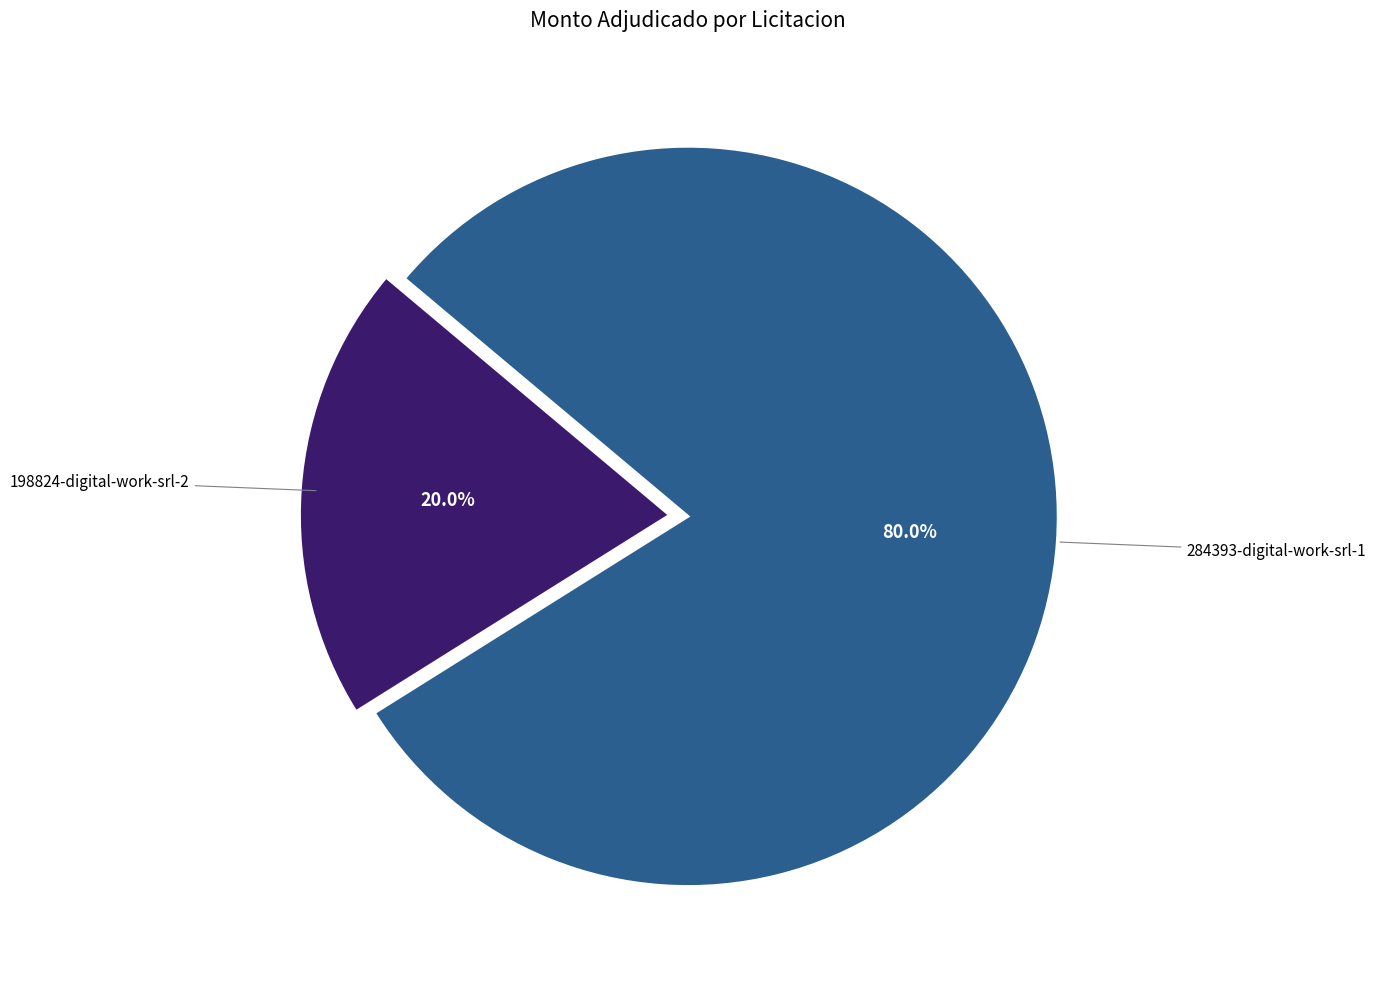

Is it true that 198824-digital-work-srl-2 is 33% of the pie?

False